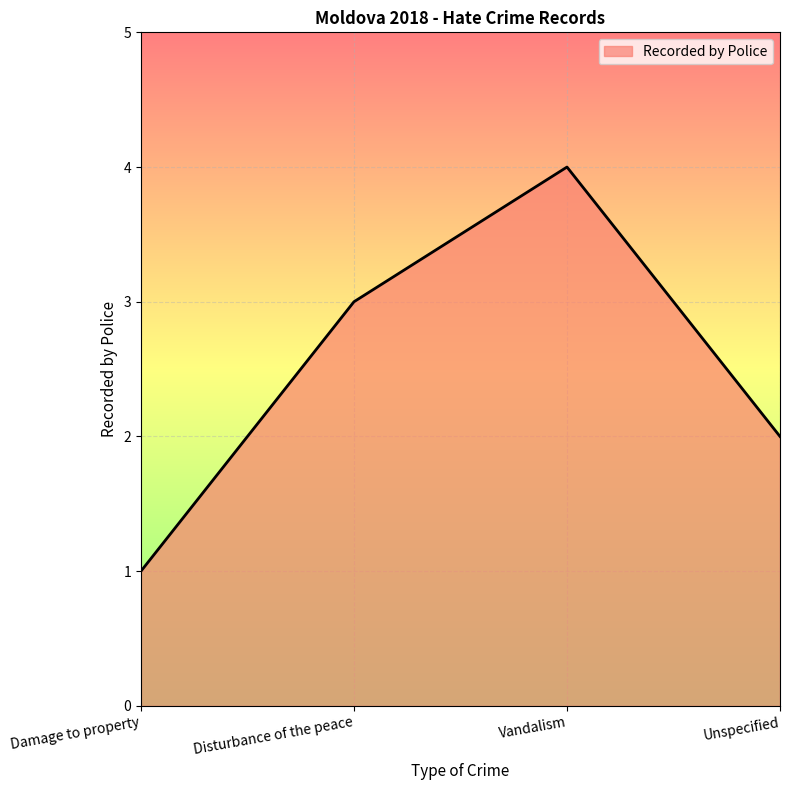

Rank the categories by value from highest to lowest.

Vandalism, Disturbance of the peace, Unspecified, Damage to property